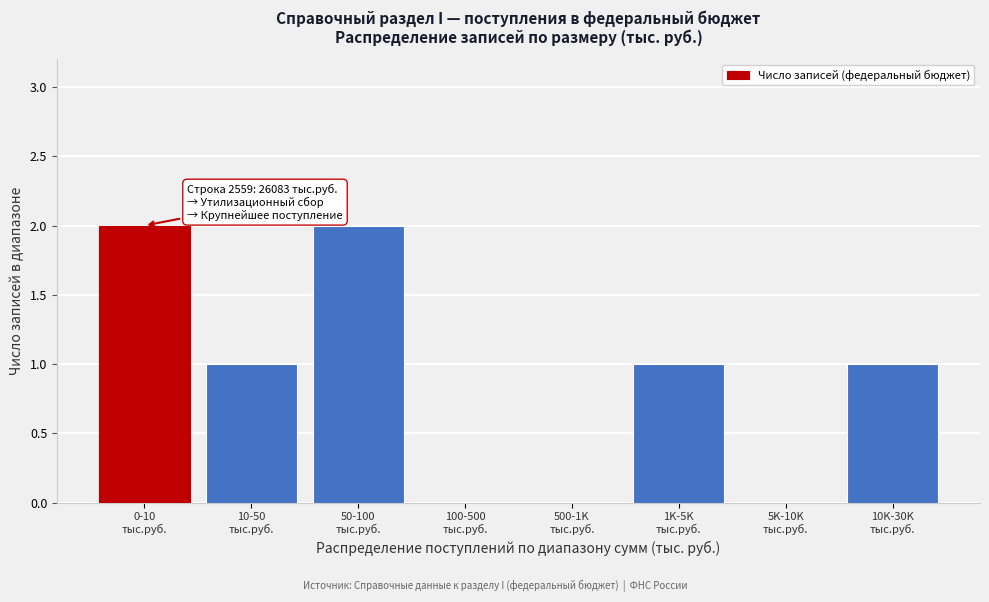

What is the sum of all values?

7